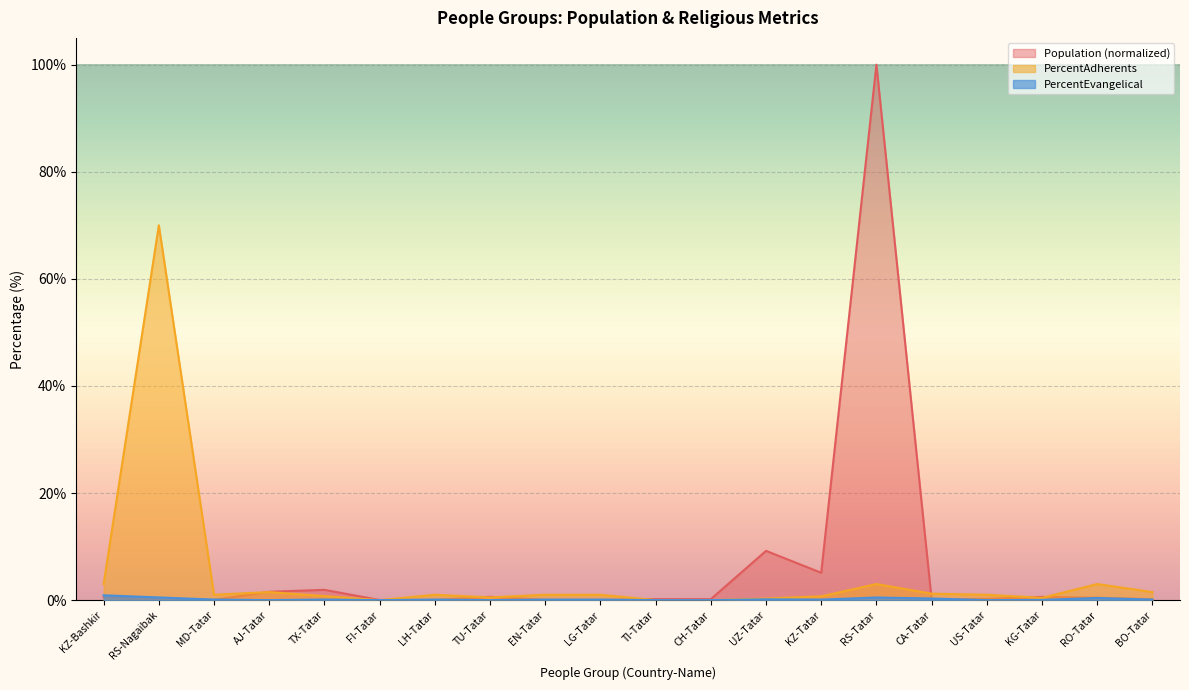

At how many categories does at least one series exceed 88?

1